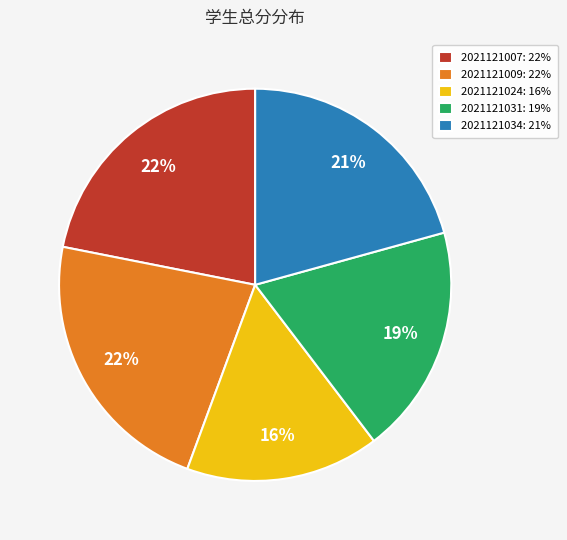

What is the ratio of the value at 2021121007: 22% to the value at 2021121009: 22%?

1.0